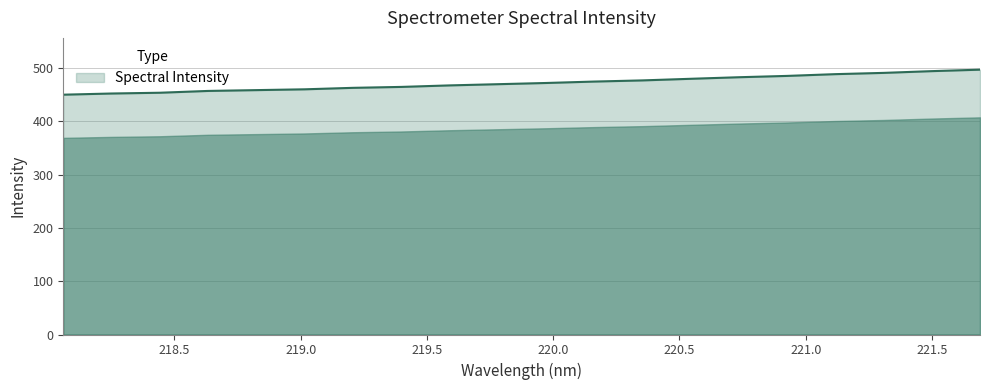

What is the maximum value shown in the chart?

497.2